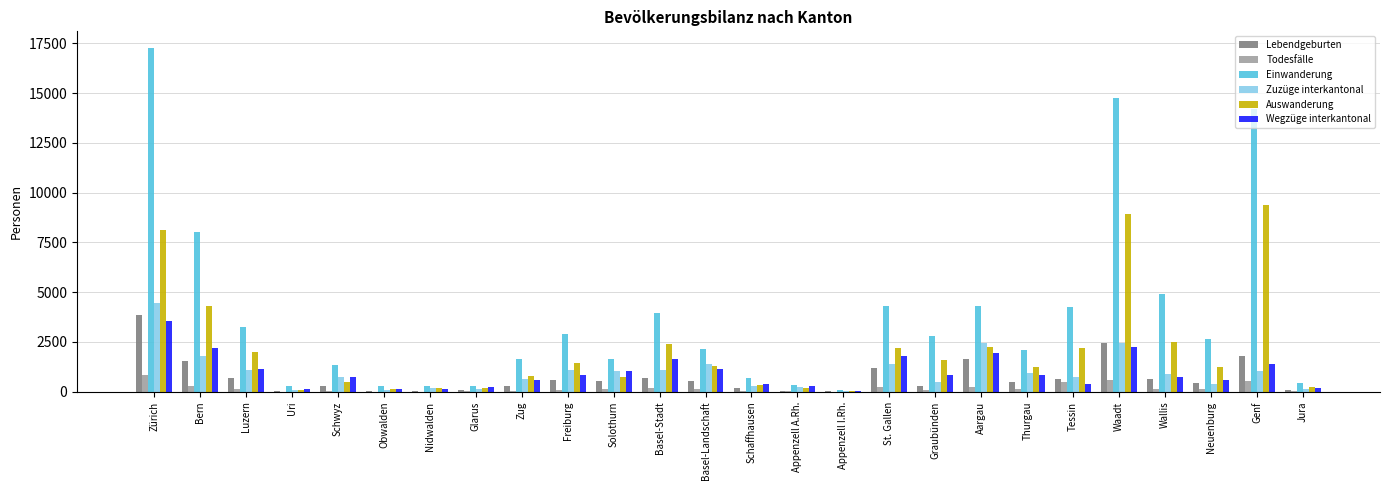

What is the sum of all Auswanderung values?

54435